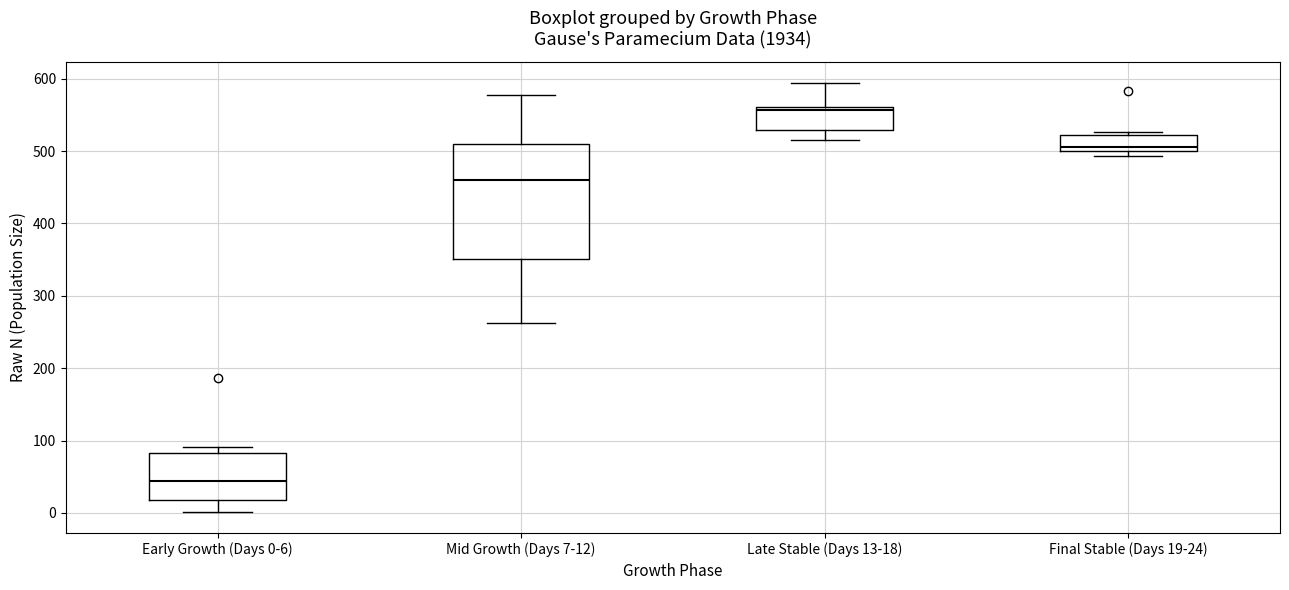

Where does the median line of the box for Early Growth (Days 0-6) sit on the y-axis? The values are not printed on the chart, so give them approximately, as read against the axis.

40